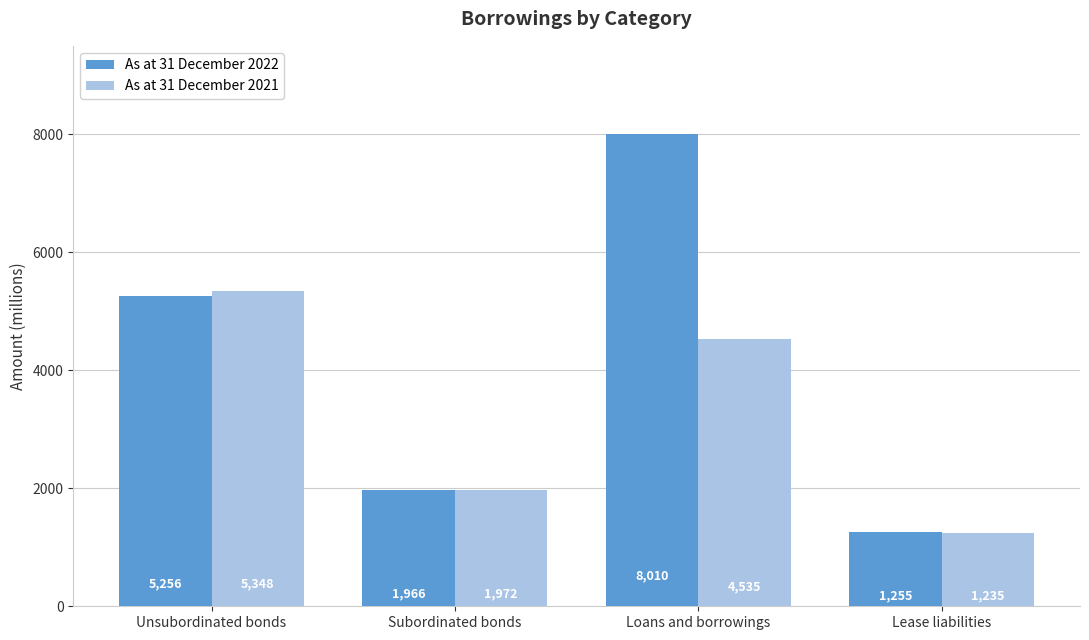

How many bars are there in each group?

2